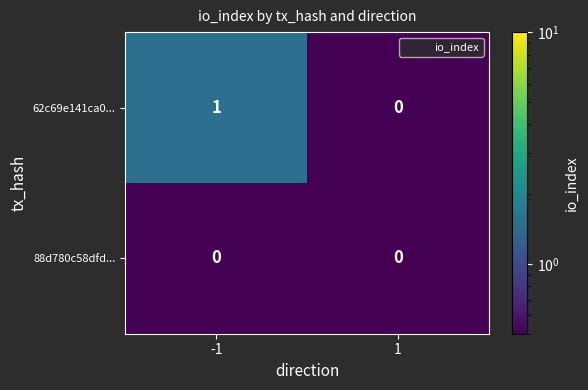

Which series changed the most between -1 and 1?

62c69e141ca0...